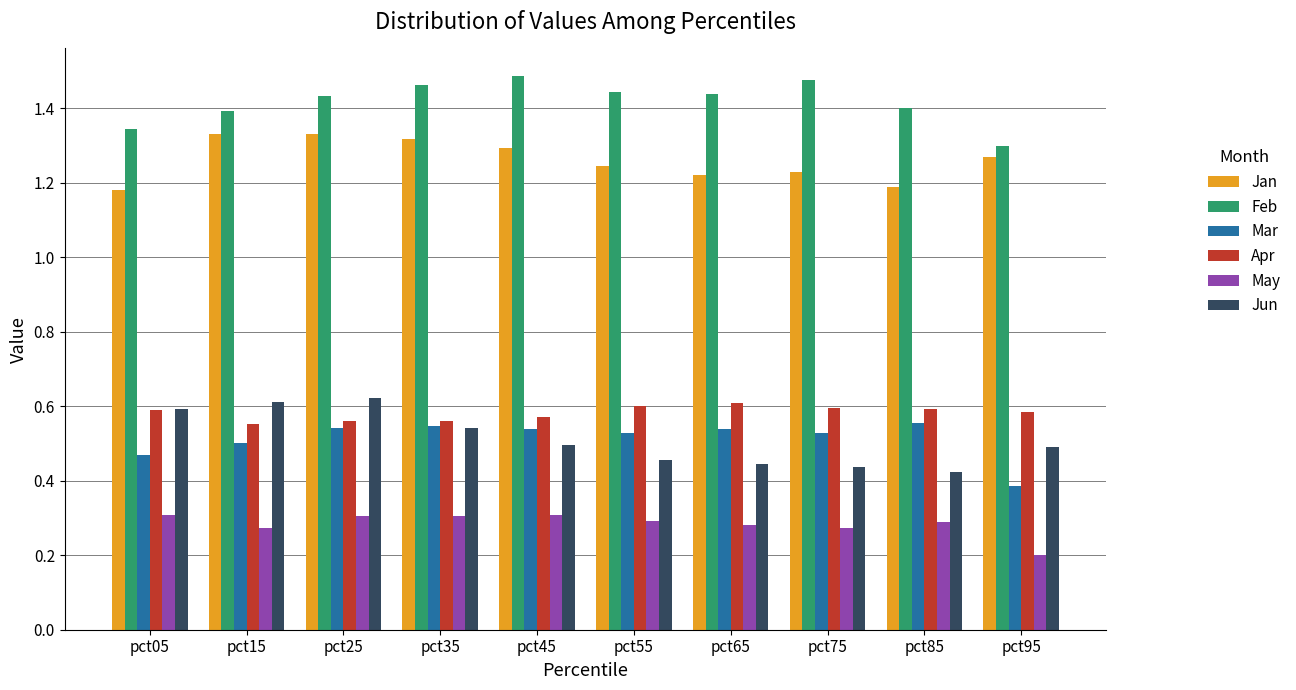

What is the minimum value shown in the chart?

0.2